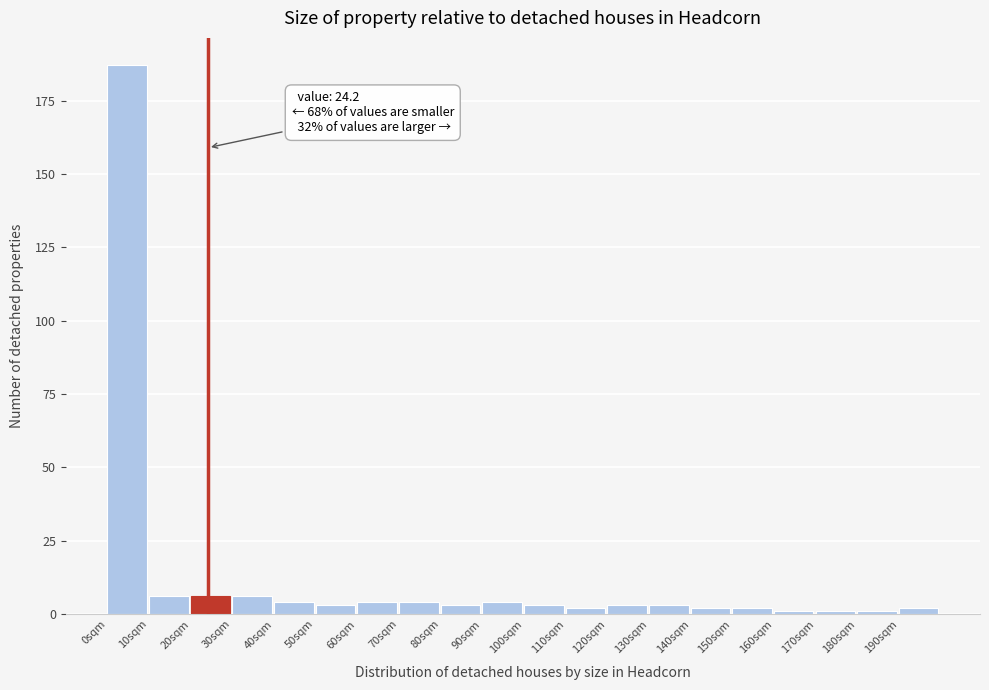

Which range on the x-axis has the tallest bar?

0 to 10